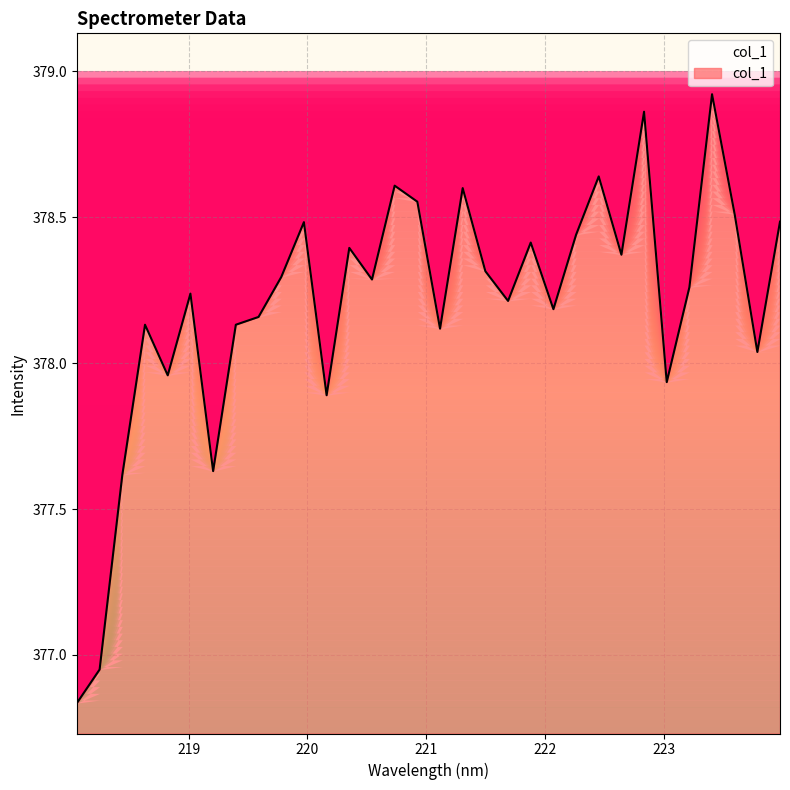

List the labels in order of value, smallest first.

218.0596, 218.2508, 218.442, 219.2067, 220.1623, 223.0264, 218.8244, 223.7895, 221.1174, 218.6332, 219.3979, 219.589, 222.0721, 221.6902, 219.0156, 223.2172, 220.5444, 219.7801, 221.4993, 222.6447, 220.3533, 221.8812, 222.263, 219.9712, 223.9802, 223.5987, 220.9264, 221.3083, 220.7354, 222.4538, 222.8355, 223.408